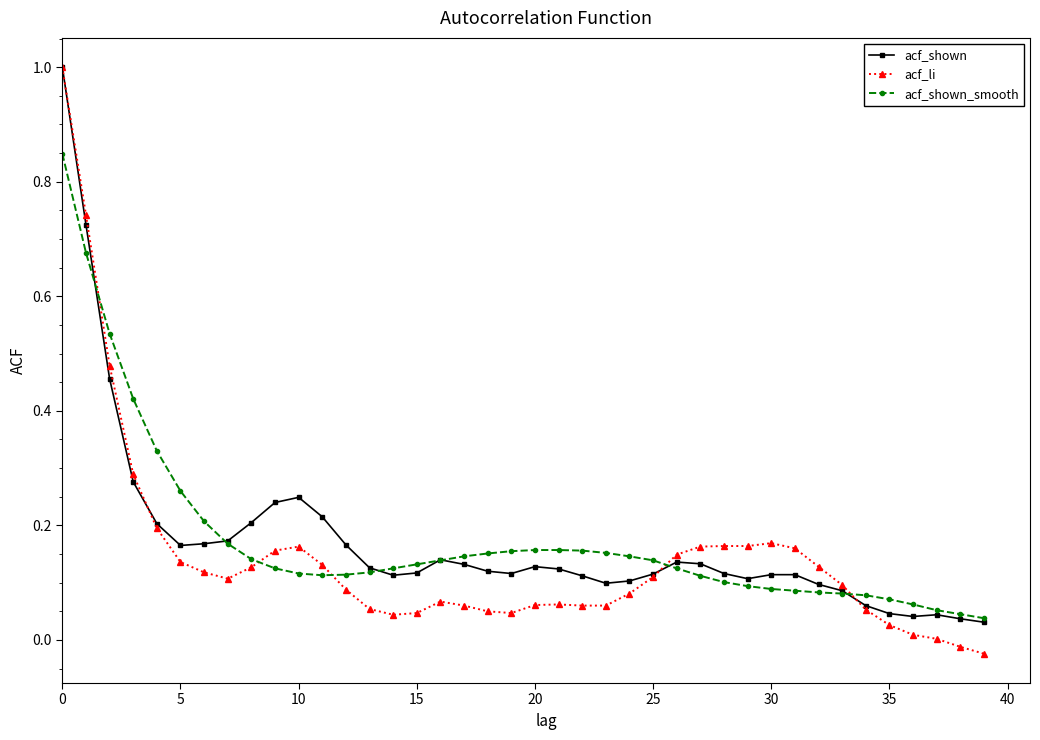

What is the maximum value shown in the chart?

1.0